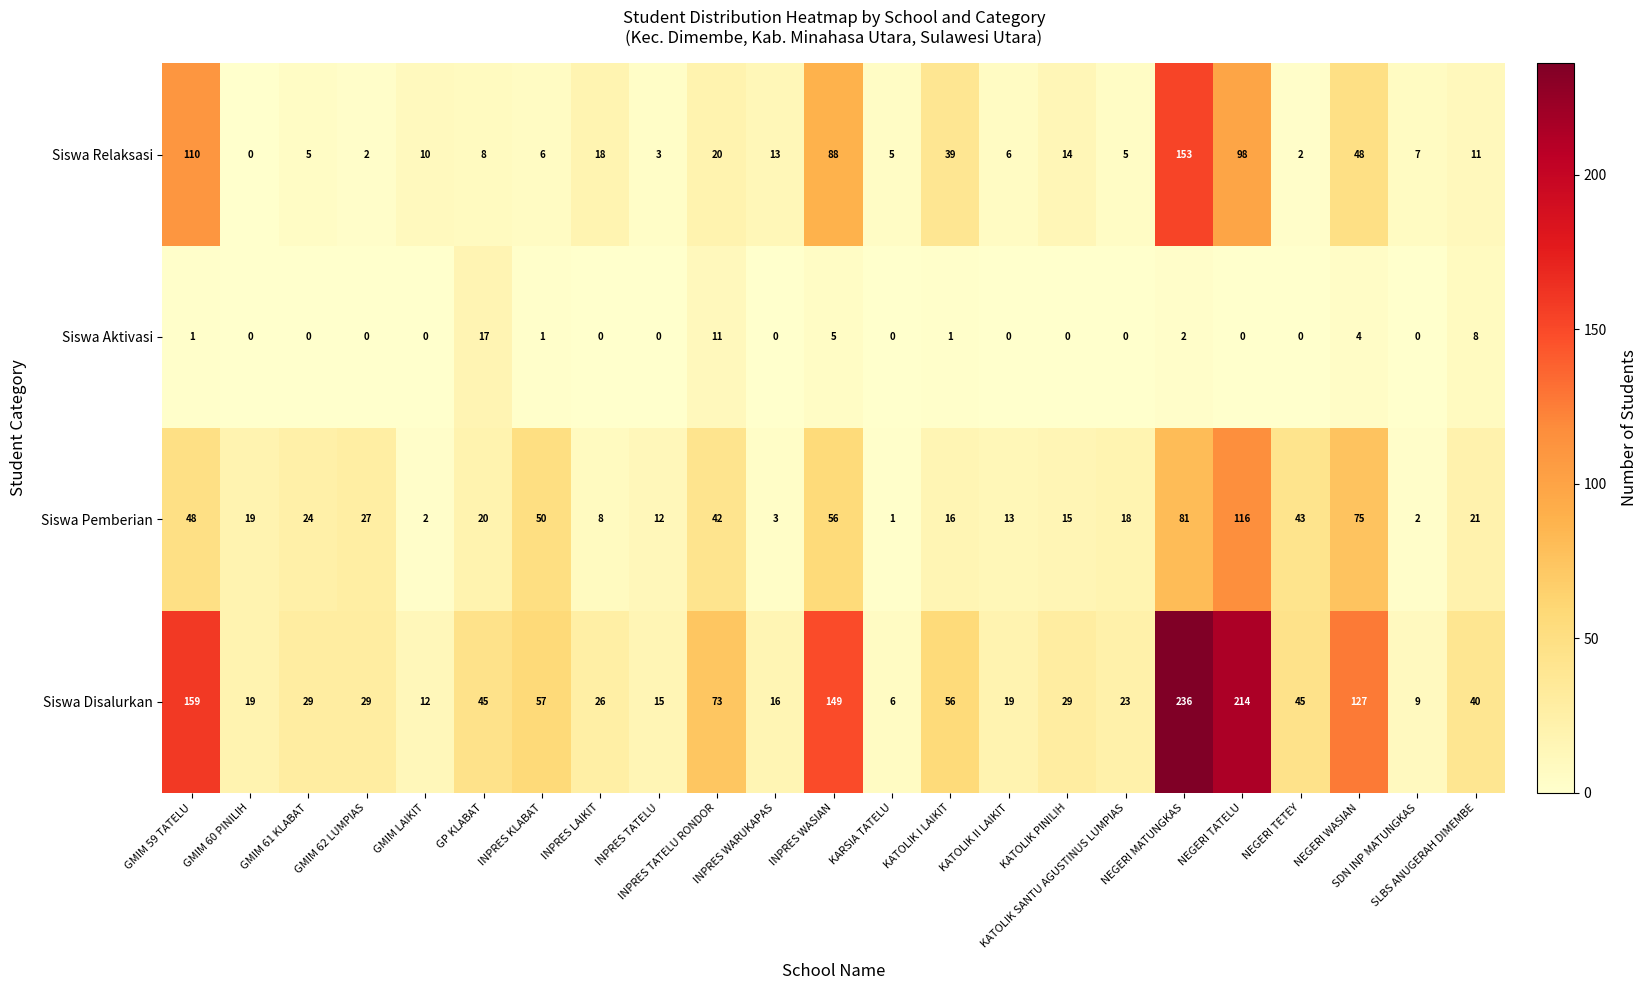

At how many categories does at least one series exceed 14?

20